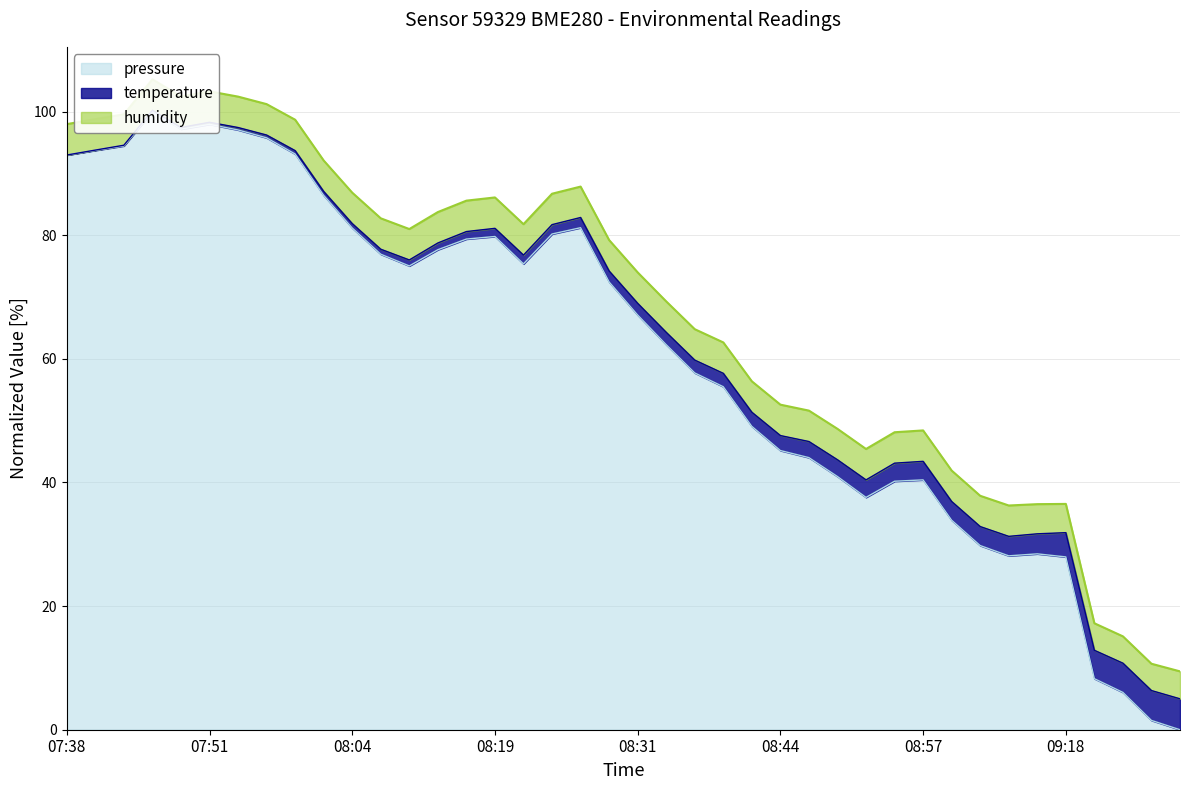

True or false: pressure and temperature intersect in this chart.

False